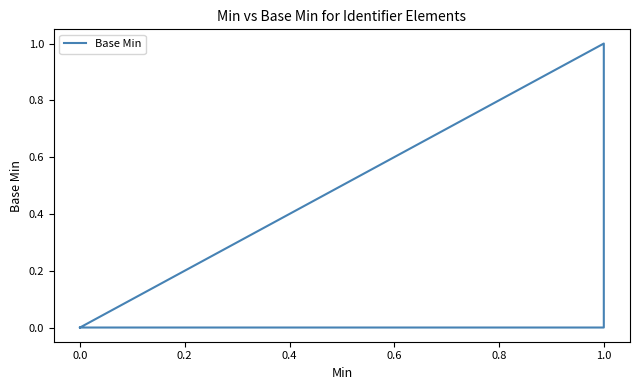

True or false: the data has more than 1 interior local peaks.

False